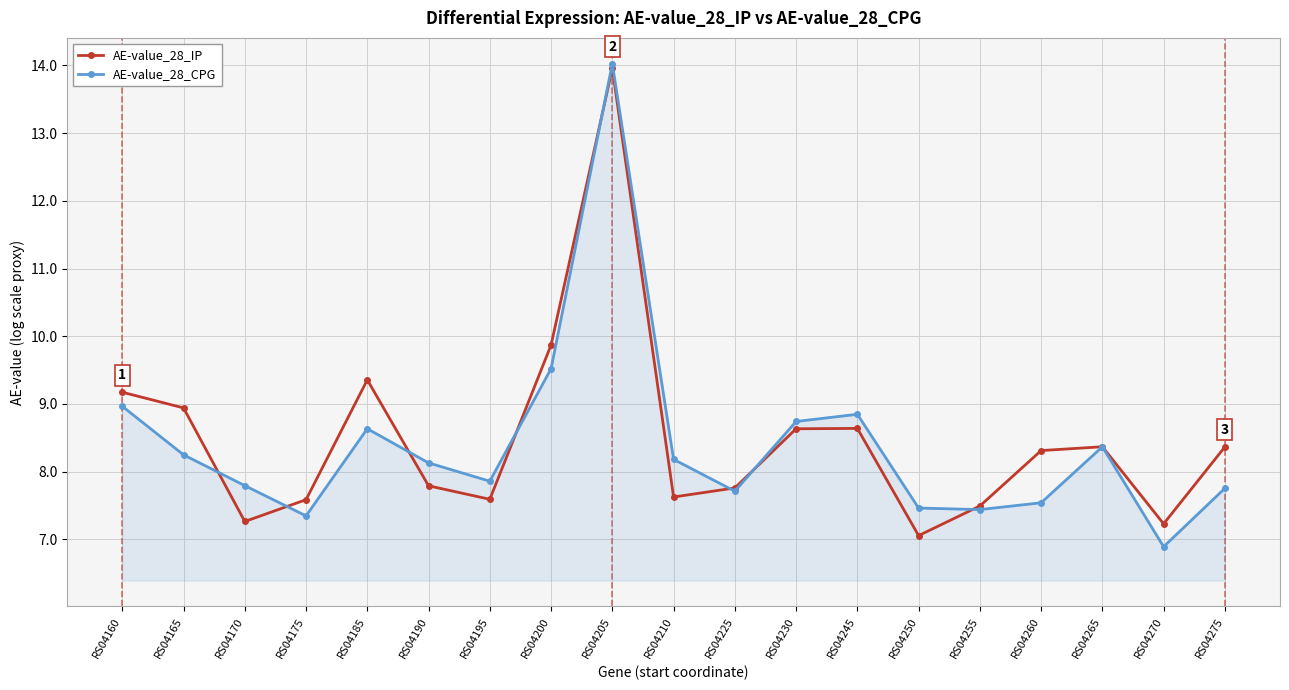

What is the lowest value of the AE-value_28_CPG series?

6.9